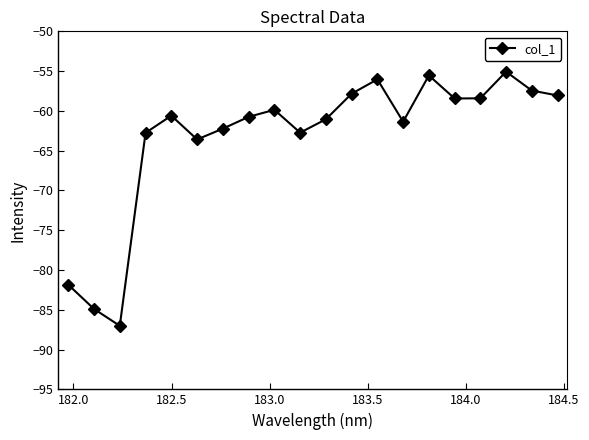

What is the maximum value shown in the chart?

-55.1